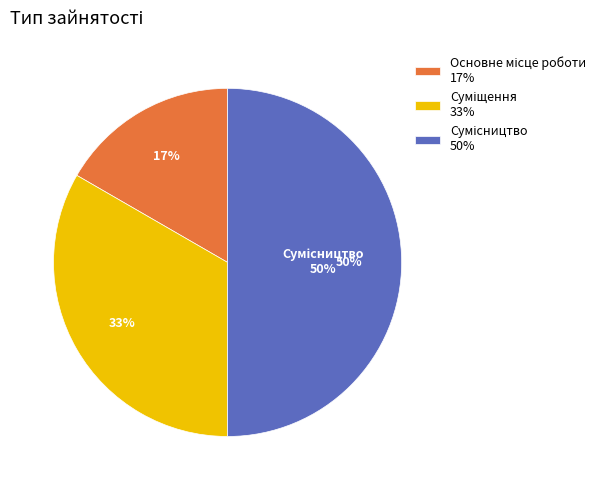

To the nearest percent, what is the average slice percentage?

33%